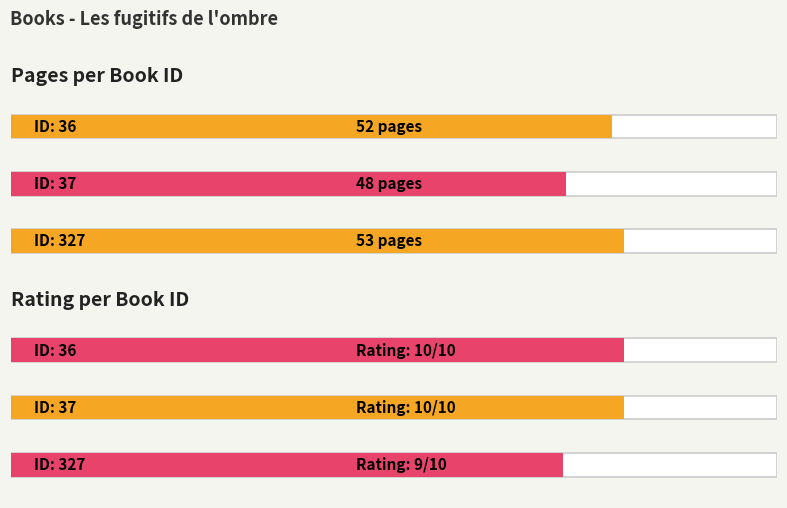

True or false: pages has a value of 52 at 36.

True